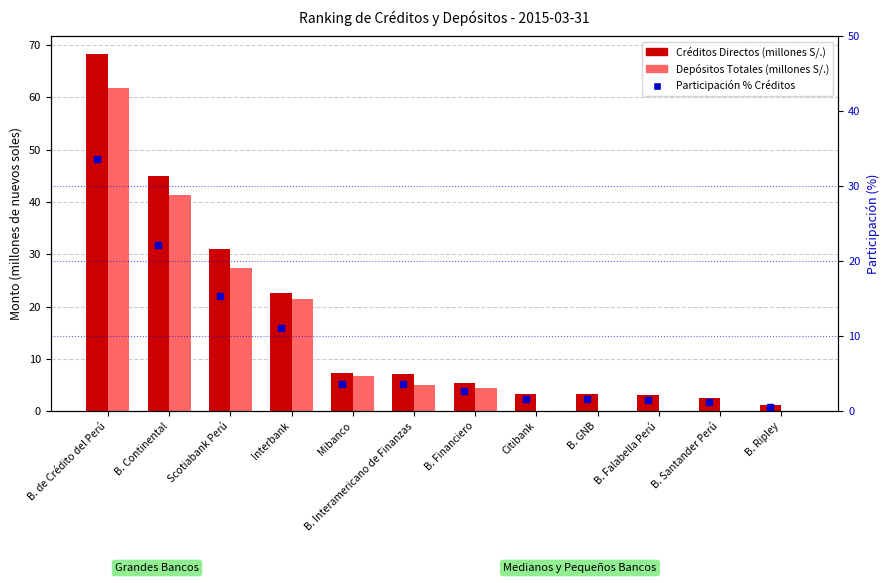

Count the number of data series in this chart.

3